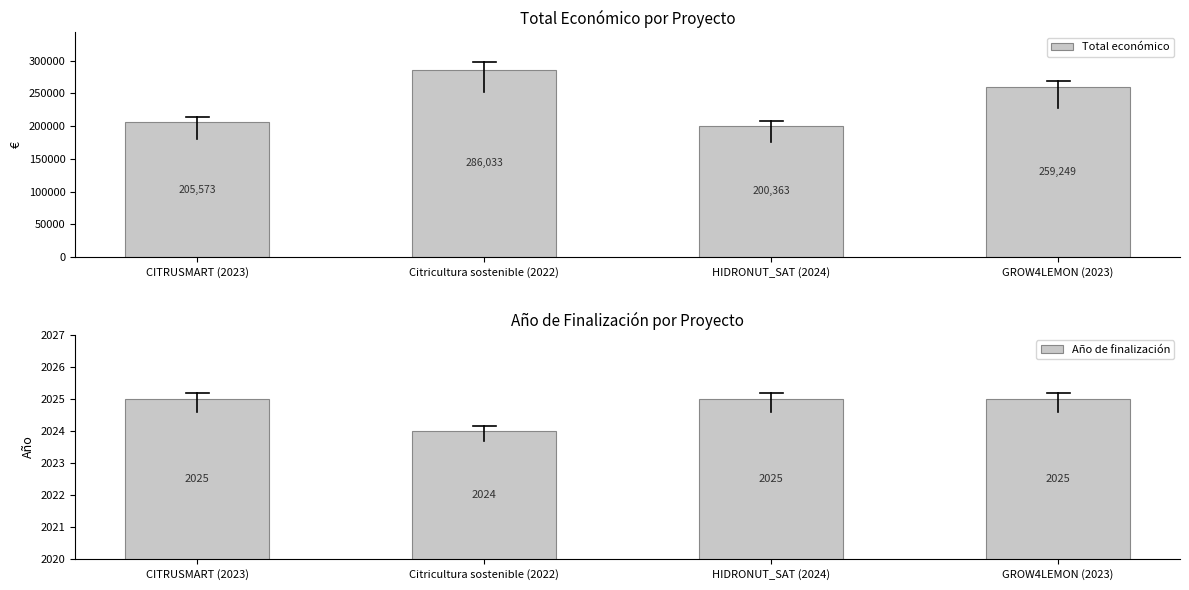

How many Año de finalización values are between 2025 and 2026?

3